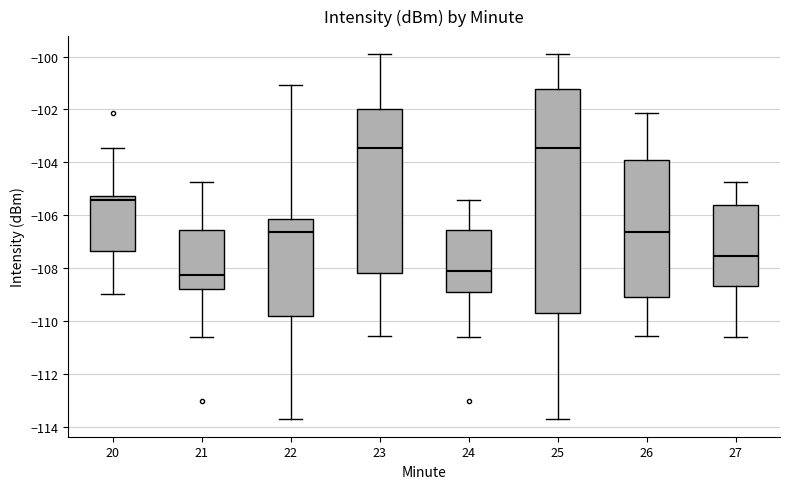

Which box is the tallest, from its lower edge to its upper edge?

25